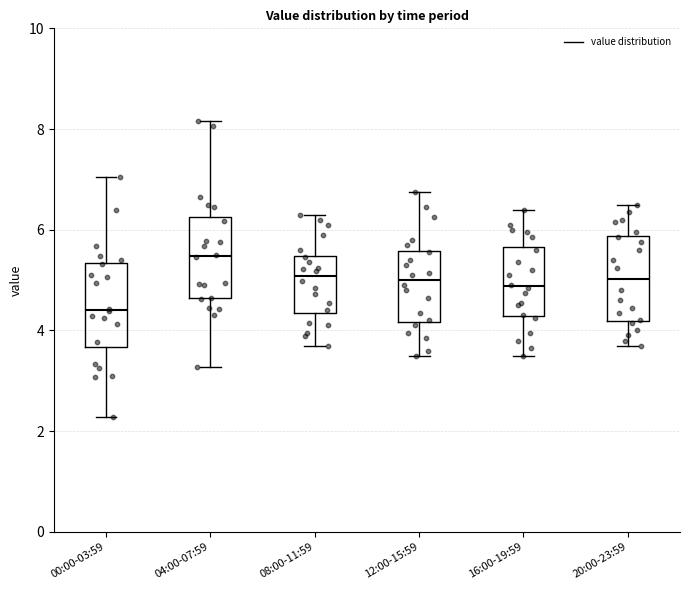

Which box's median line is the highest?

04:00-07:59